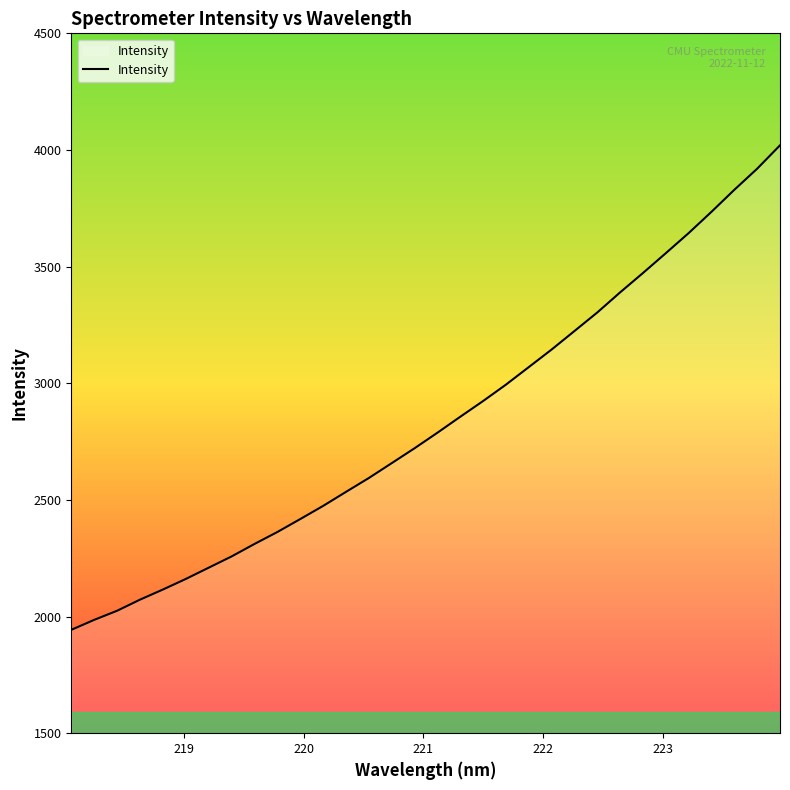

What is the difference between the maximum and minimum values?

2076.9